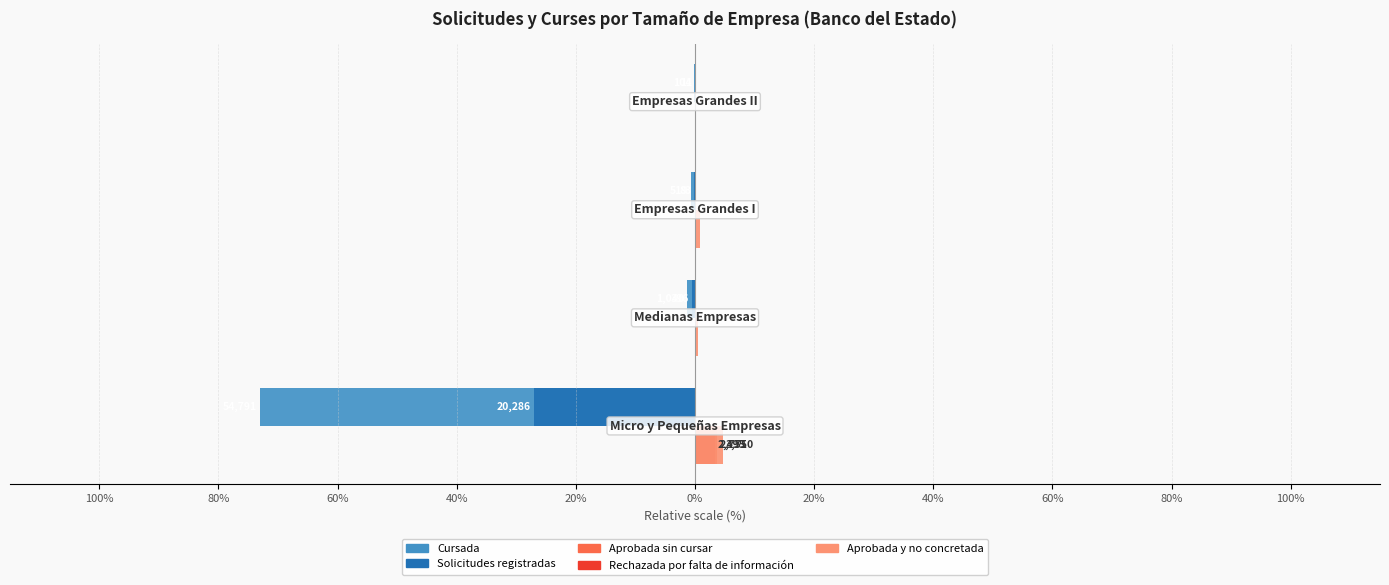

What are all the series names shown in the legend?

Cursada, Solicitudes registradas, Aprobada sin cursar, Rechazada por falta de información, Aprobada y no concretada